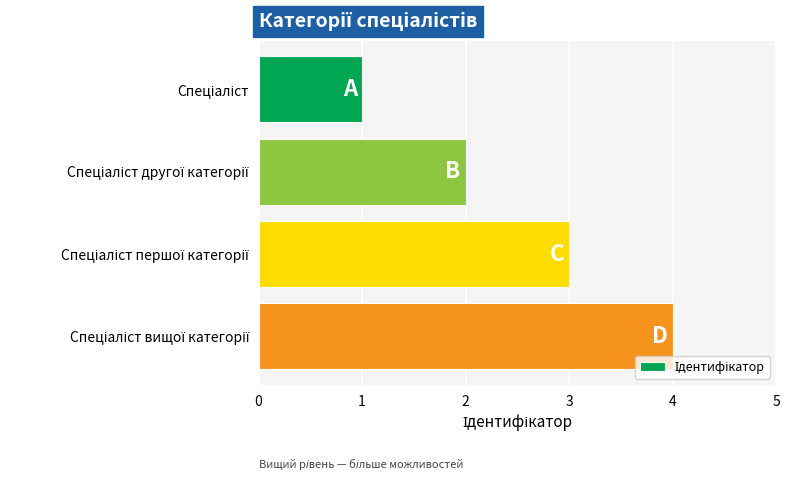

What is the difference between the maximum and minimum values?

3